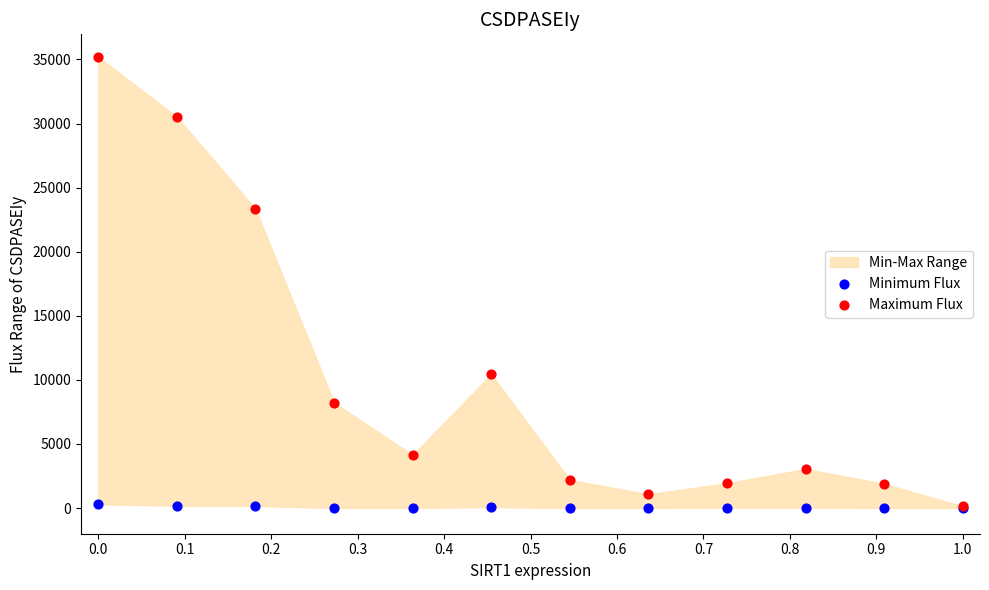

In the Maximum Flux series, what Y value is closest to 17667?

23334